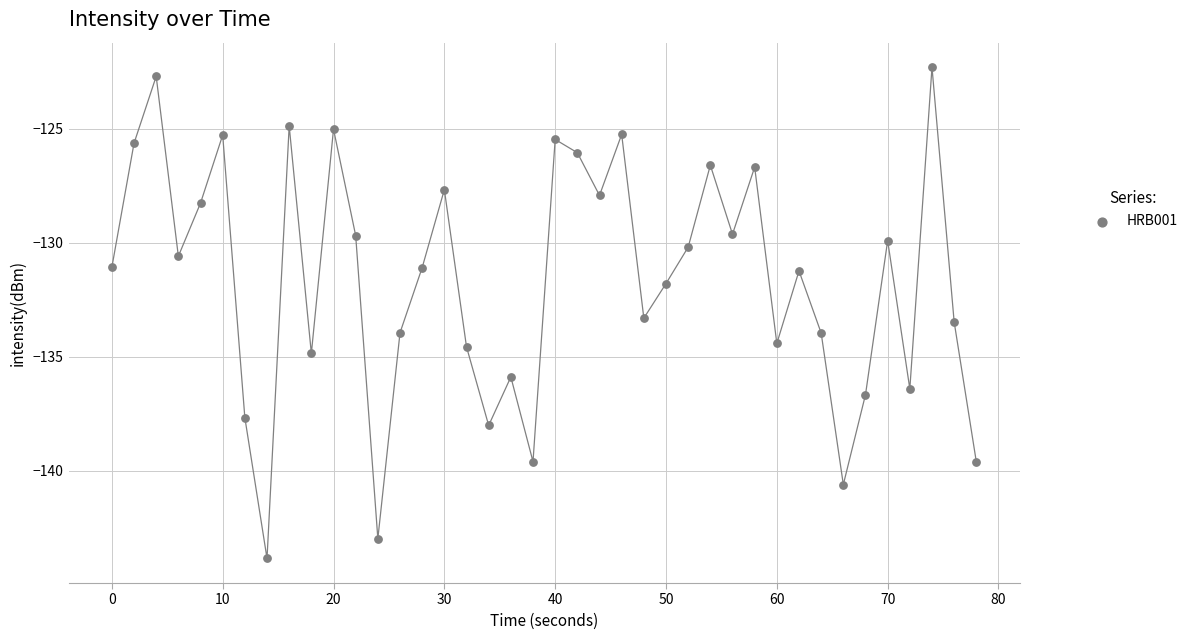

What is the range of Y values (max minus min)?

21.6